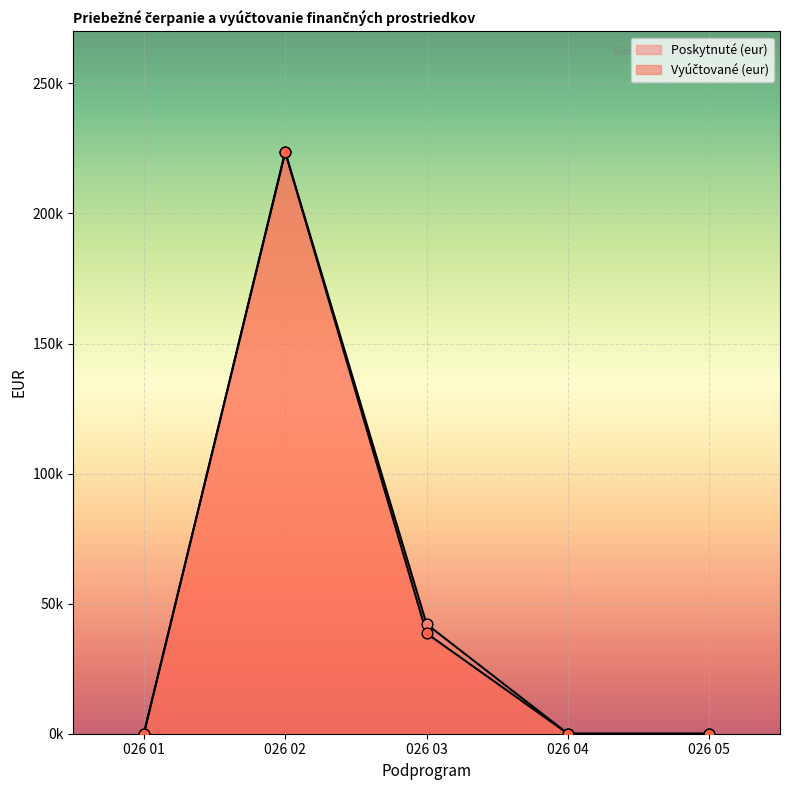

At which category is the sum across all series the highest?

026 02